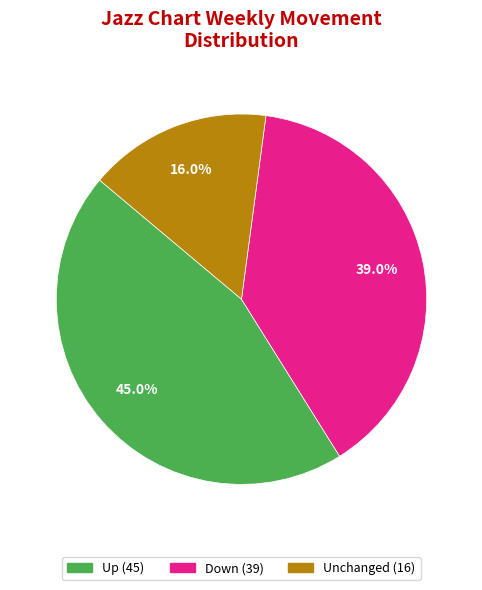

Is there a majority slice in this chart?

No